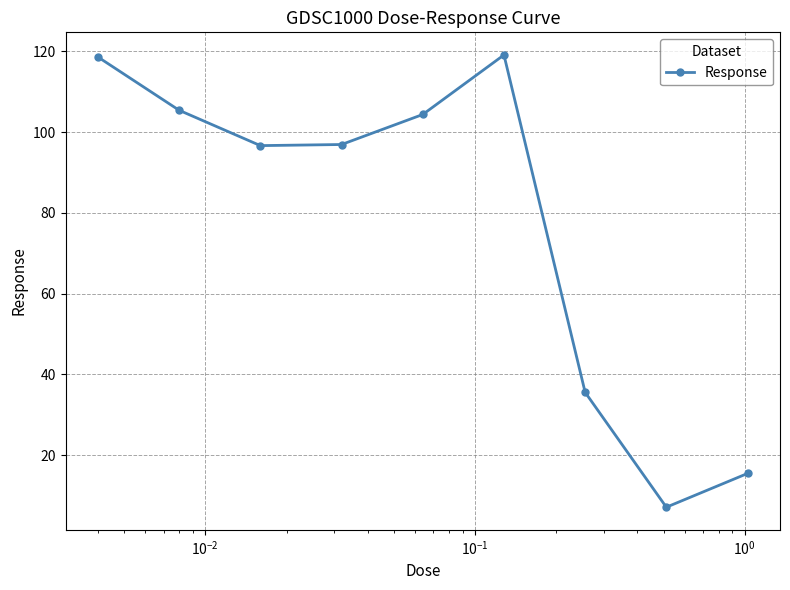

What is the value of the 2nd point from the left?

105.4